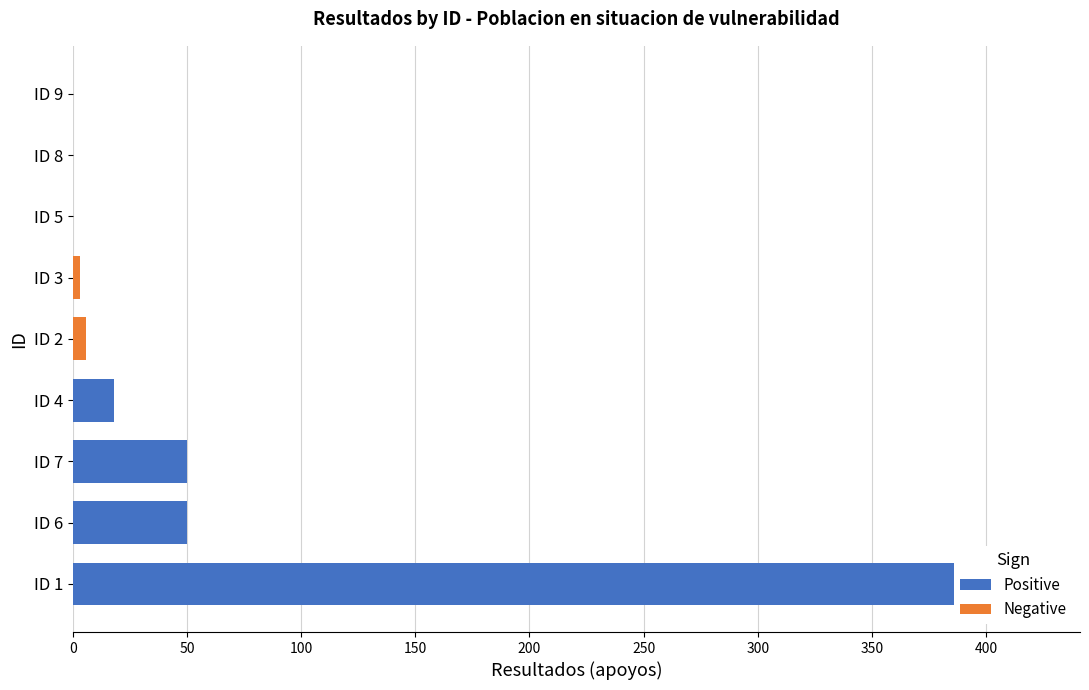

Is it true that Positive equals 745 at ID 1?

False